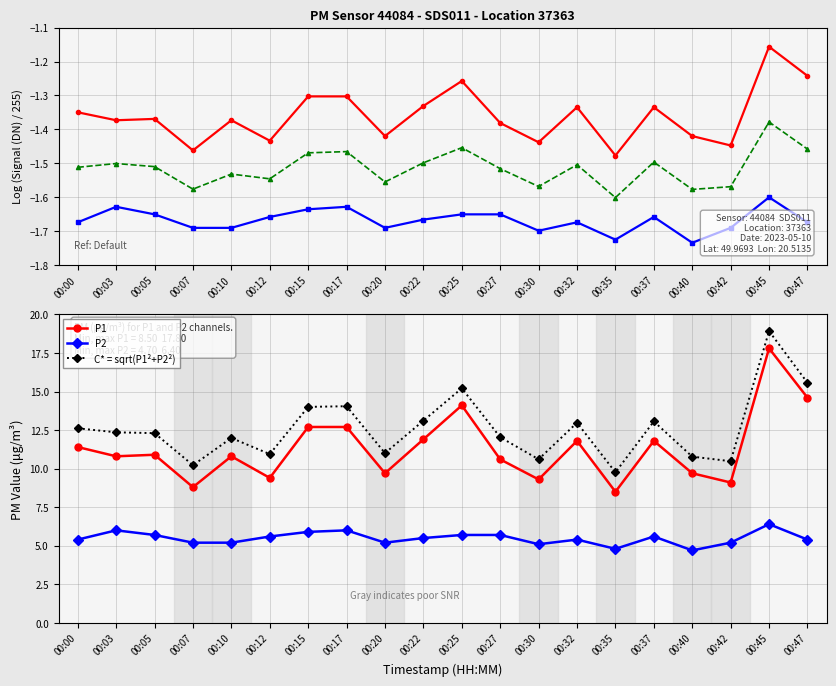

What is the highest value of the P1 series?

17.8